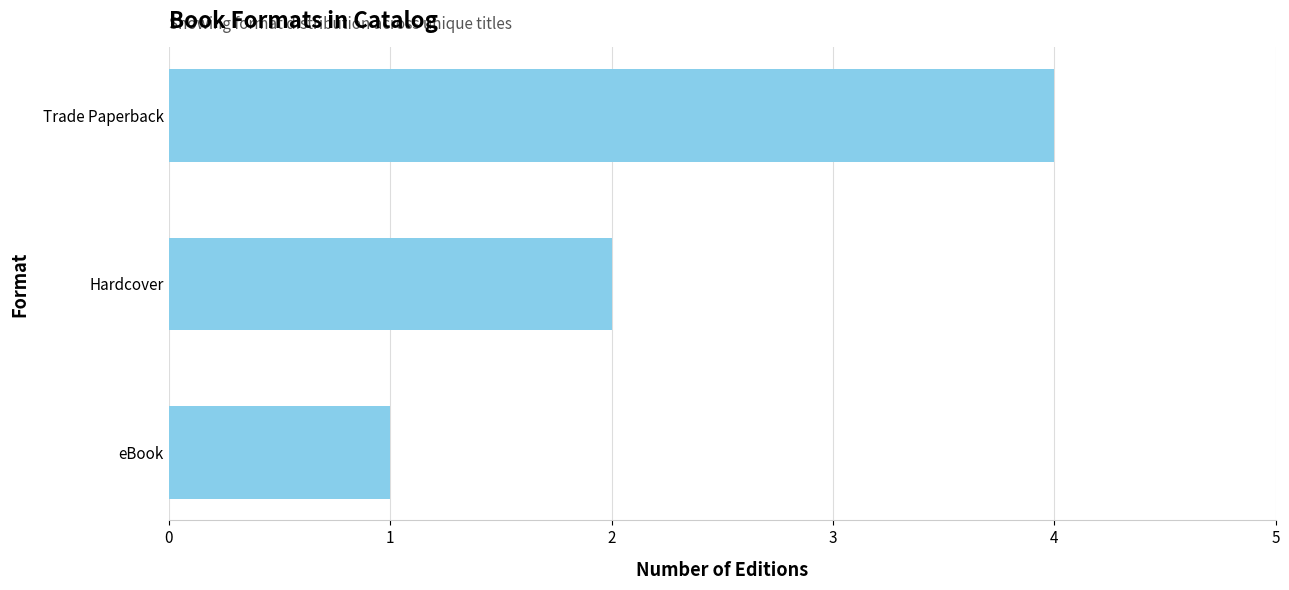

How many data points does each series have?

3